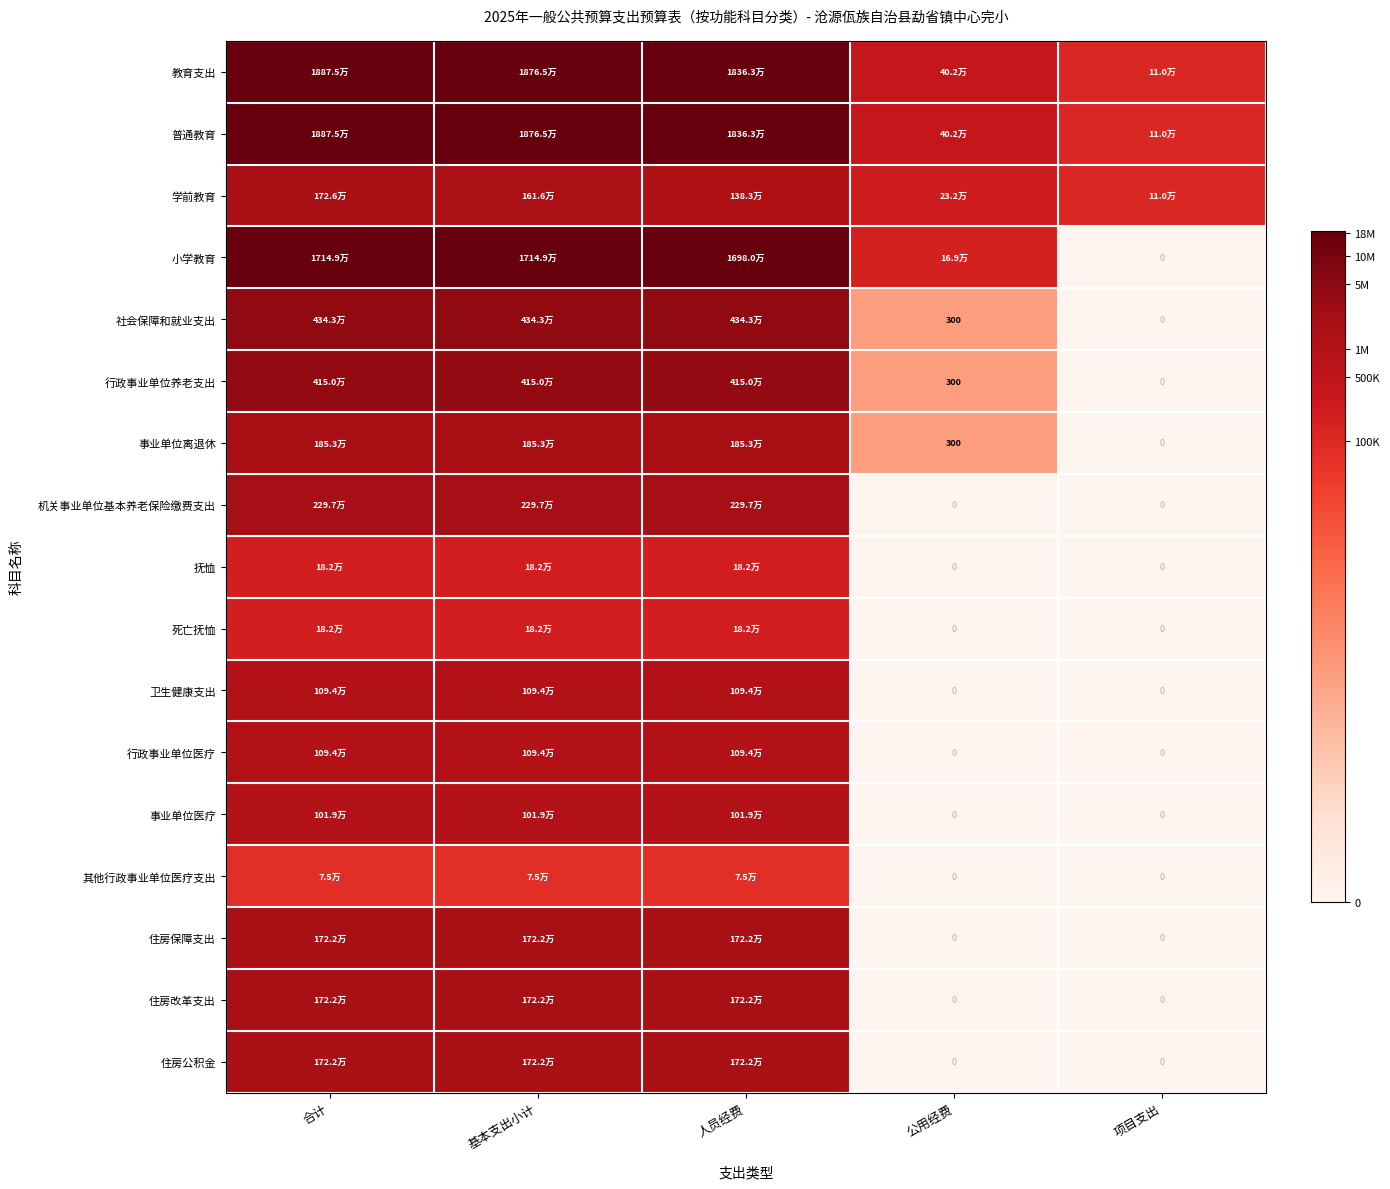

Which series has the largest total across all categories?

教育支出